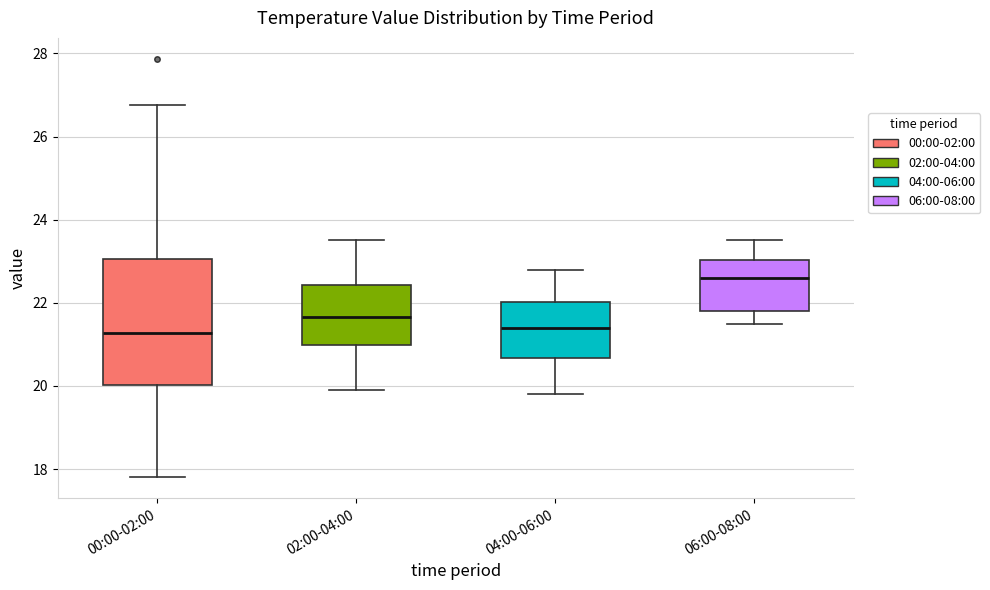

Comparing the boxes themselves (not the whiskers), which one is the tallest?

00:00-02:00